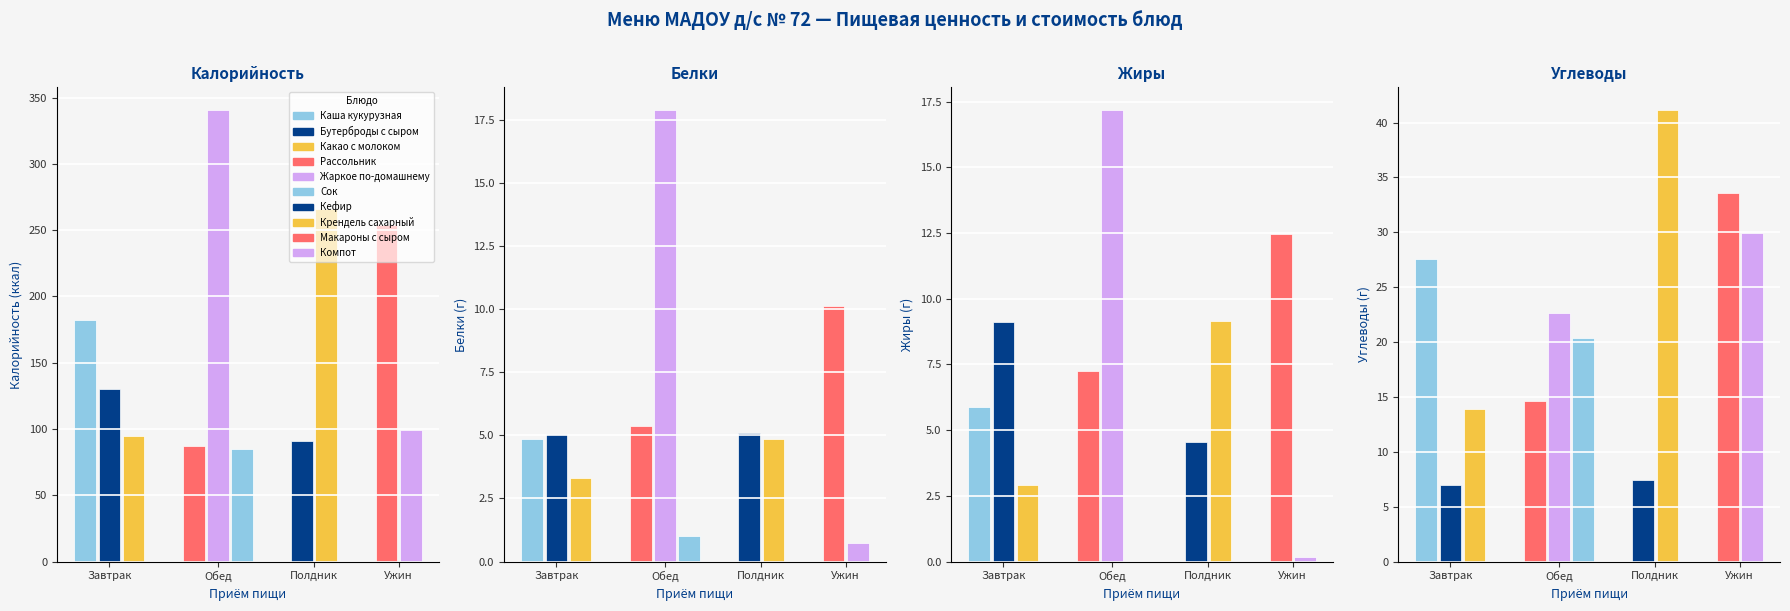

Rank the categories by Белки value from highest to lowest.

Жаркое по-домашнему, Макароны с сыром, Рассольник, Кефир, Бутерброды с сыром, Крендель сахарный, Каша кукурузная, Какао с молоком, Сок, Компот